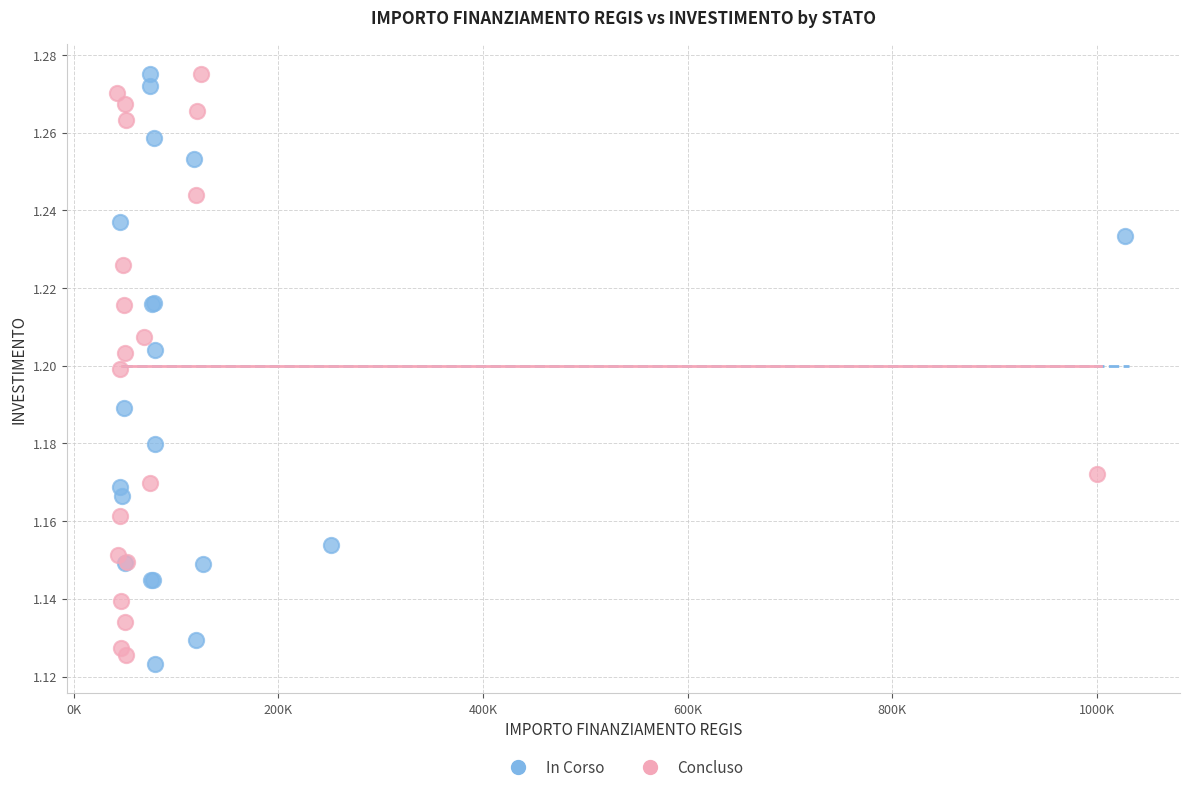

What are all the series names shown in the legend?

In Corso, Concluso